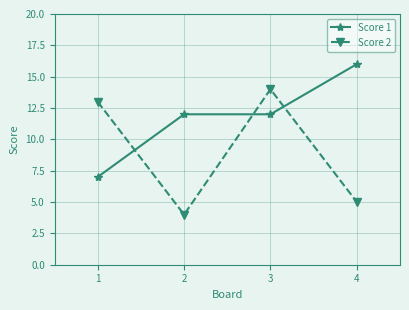

How many series are shown in this chart?

2